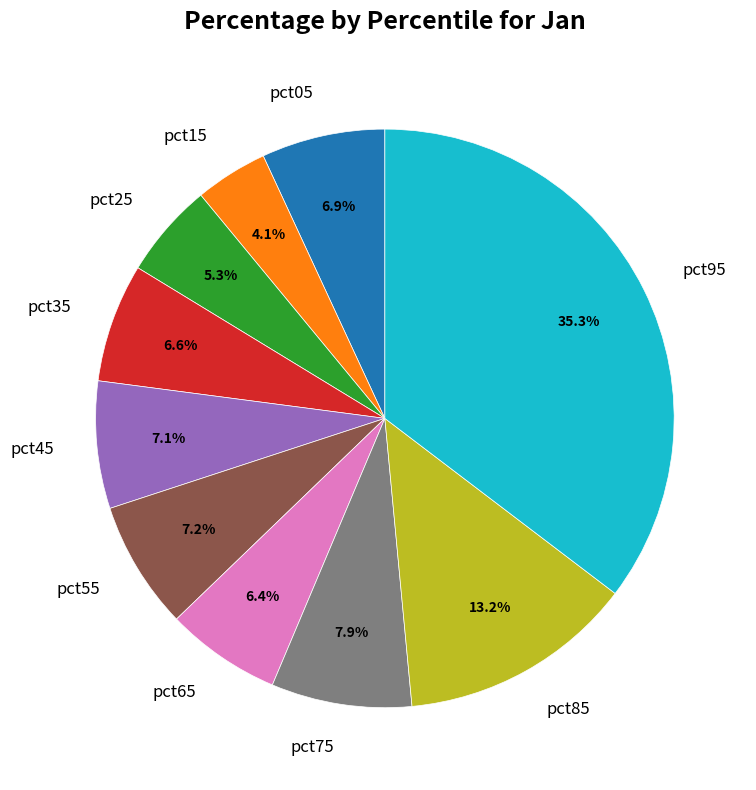

How many segments does this pie chart have?

10